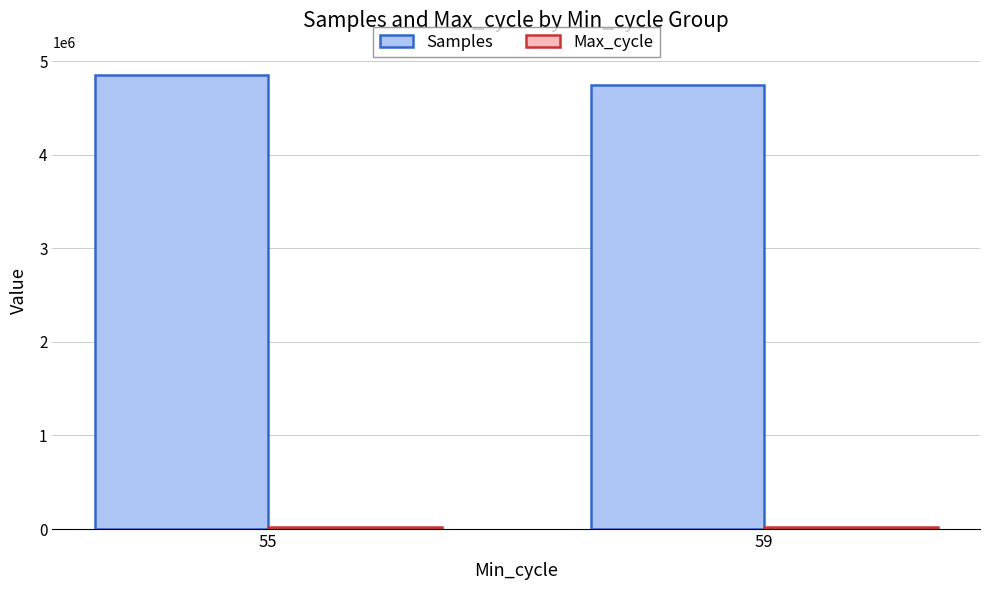

What is the average value of the Samples series?

4797759.3